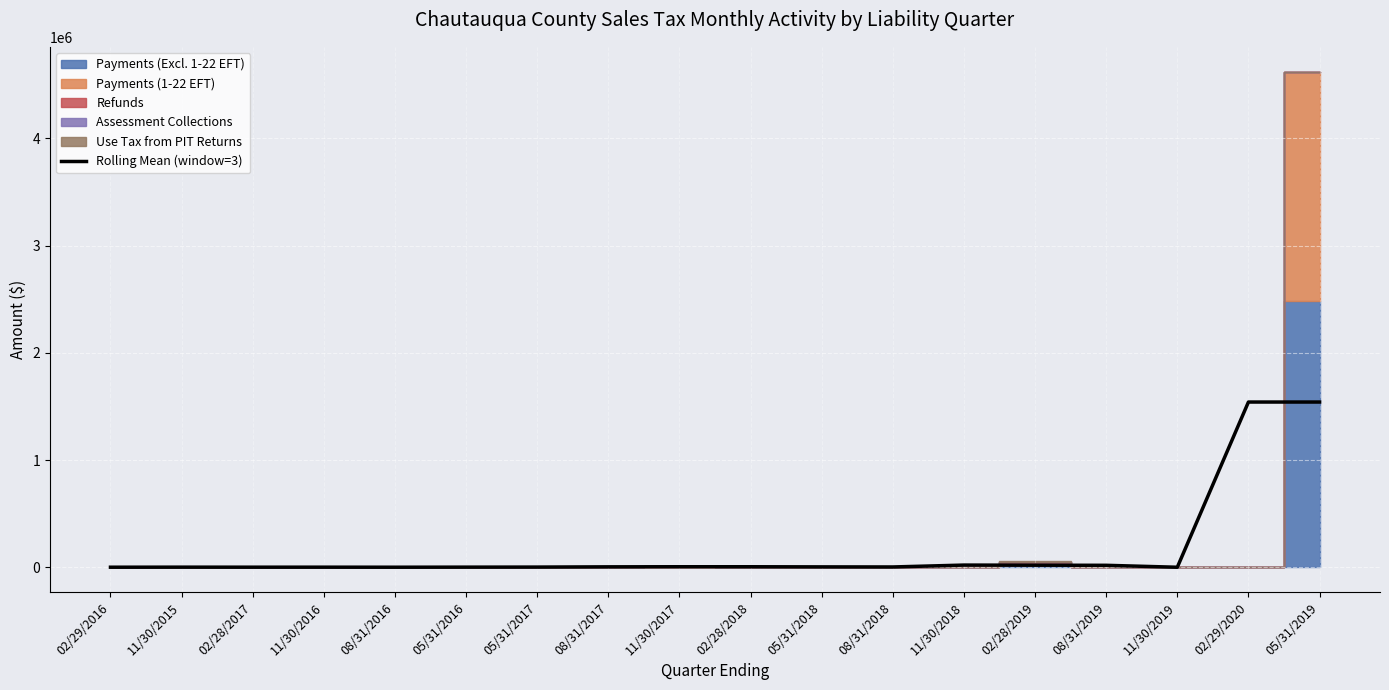

List the labels in order of value, smallest first.

11/30/2019, 08/31/2016, 02/29/2016, 02/28/2017, 11/30/2016, 11/30/2015, 05/31/2016, 05/31/2017, 08/31/2018, 05/31/2018, 08/31/2017, 02/28/2018, 11/30/2017, 08/31/2019, 02/28/2019, 11/30/2018, 02/29/2020, 05/31/2019